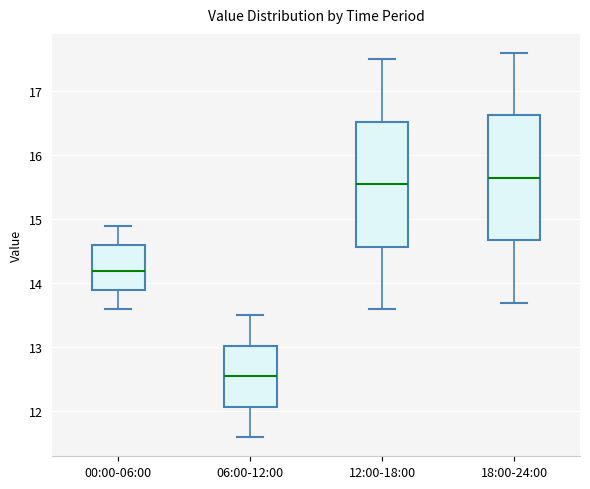

Reading left to right, read every box against the y-axis: the position of its median line, the range the box covers, and the ends of its whiskers. The values are not printed on the chart, so give them approximately, as read against the axis.

00:00-06:00: median 14.2, box 13.9 to 14.6, whiskers 13.6 to 14.9
06:00-12:00: median 12.6, box 12.1 to 13.0, whiskers 11.6 to 13.5
12:00-18:00: median 15.6, box 14.6 to 16.5, whiskers 13.6 to 17.5
18:00-24:00: median 15.7, box 14.7 to 16.6, whiskers 13.7 to 17.6